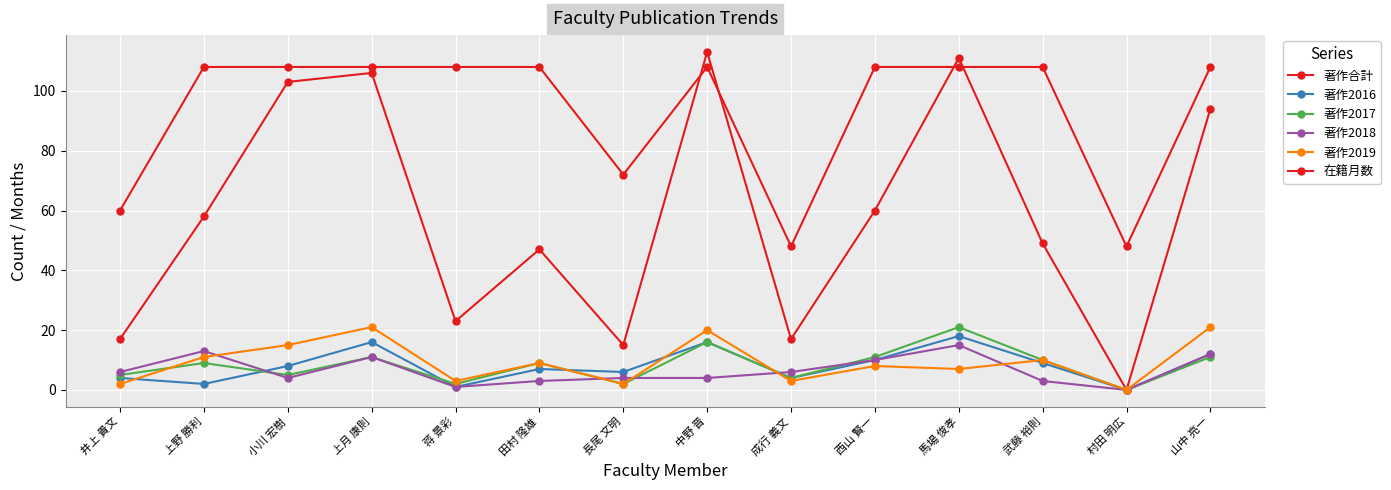

Reading left to right, extract all data points from this chart.

著作合計: 井上 貴文=17	上野 勝利=58	小川 宏樹=103	上月 康則=106	蒋 景彩=23	田村 隆雄=47	長尾 文明=15	中野 晋=113	成行 義文=17	西山 賢一=60	馬場 俊孝=111	武藤 裕則=49	村田 明広=0	山中 亮一=94
著作2016: 井上 貴文=4	上野 勝利=2	小川 宏樹=8	上月 康則=16	蒋 景彩=1	田村 隆雄=7	長尾 文明=6	中野 晋=16	成行 義文=4	西山 賢一=10	馬場 俊孝=18	武藤 裕則=9	村田 明広=0	山中 亮一=12
著作2017: 井上 貴文=5	上野 勝利=9	小川 宏樹=5	上月 康則=11	蒋 景彩=2	田村 隆雄=9	長尾 文明=2	中野 晋=16	成行 義文=4	西山 賢一=11	馬場 俊孝=21	武藤 裕則=10	村田 明広=0	山中 亮一=11
著作2018: 井上 貴文=6	上野 勝利=13	小川 宏樹=4	上月 康則=11	蒋 景彩=1	田村 隆雄=3	長尾 文明=4	中野 晋=4	成行 義文=6	西山 賢一=10	馬場 俊孝=15	武藤 裕則=3	村田 明広=0	山中 亮一=12
著作2019: 井上 貴文=2	上野 勝利=11	小川 宏樹=15	上月 康則=21	蒋 景彩=3	田村 隆雄=9	長尾 文明=2	中野 晋=20	成行 義文=3	西山 賢一=8	馬場 俊孝=7	武藤 裕則=10	村田 明広=0	山中 亮一=21
在籍月数: 井上 貴文=60	上野 勝利=108	小川 宏樹=108	上月 康則=108	蒋 景彩=108	田村 隆雄=108	長尾 文明=72	中野 晋=108	成行 義文=48	西山 賢一=108	馬場 俊孝=108	武藤 裕則=108	村田 明広=48	山中 亮一=108